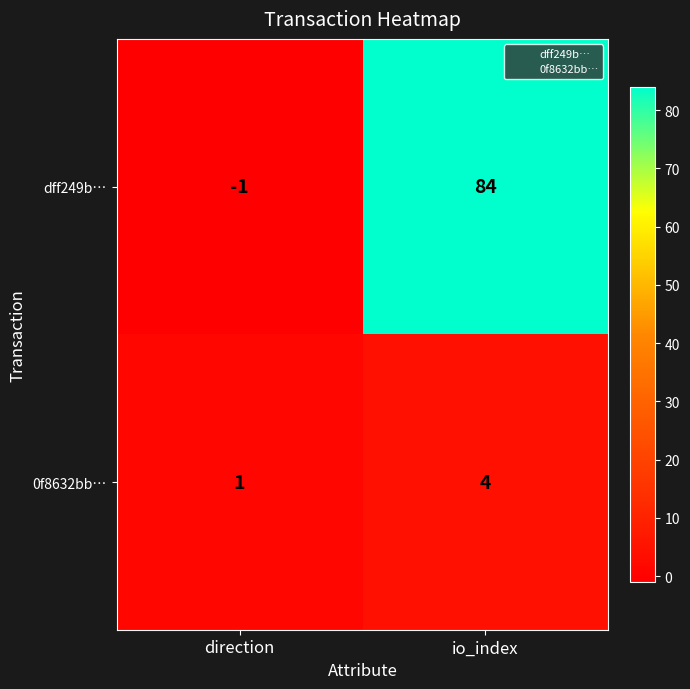

What is the total value across all series at io_index?

88